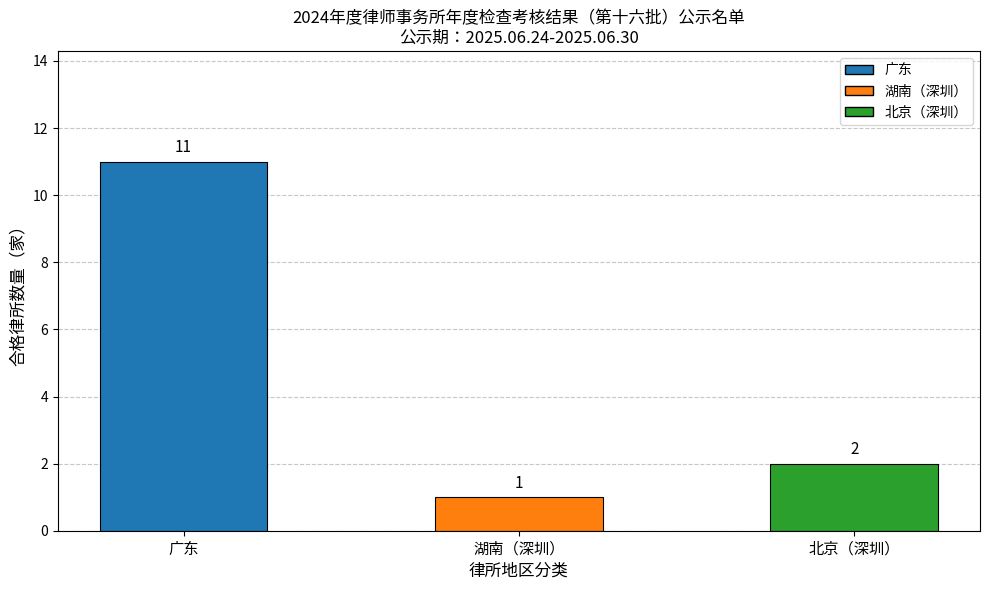

How many values are between 1 and 11?

3